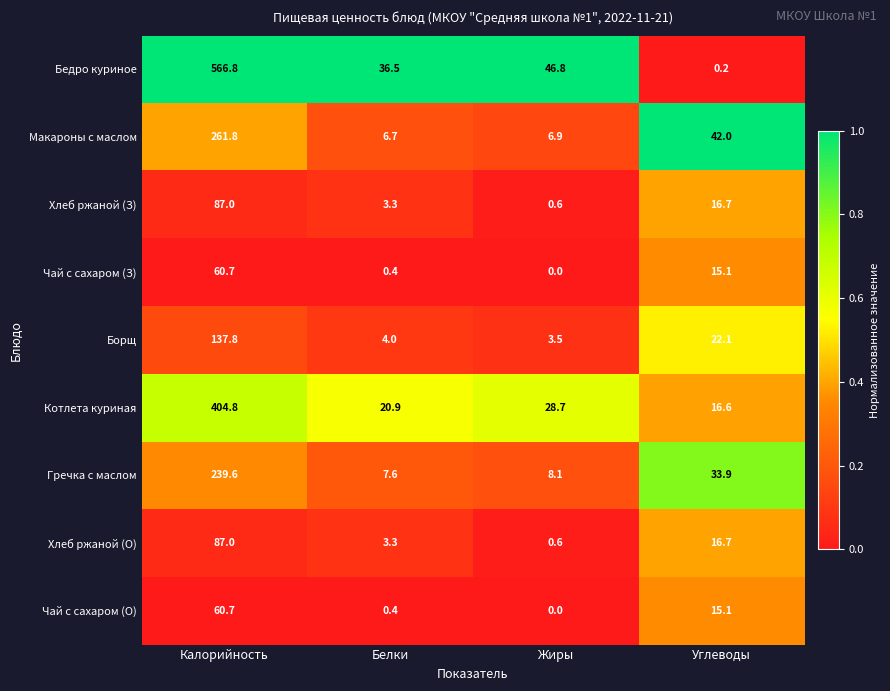

Is it true that Борщ equals 4.0 at Белки?

True